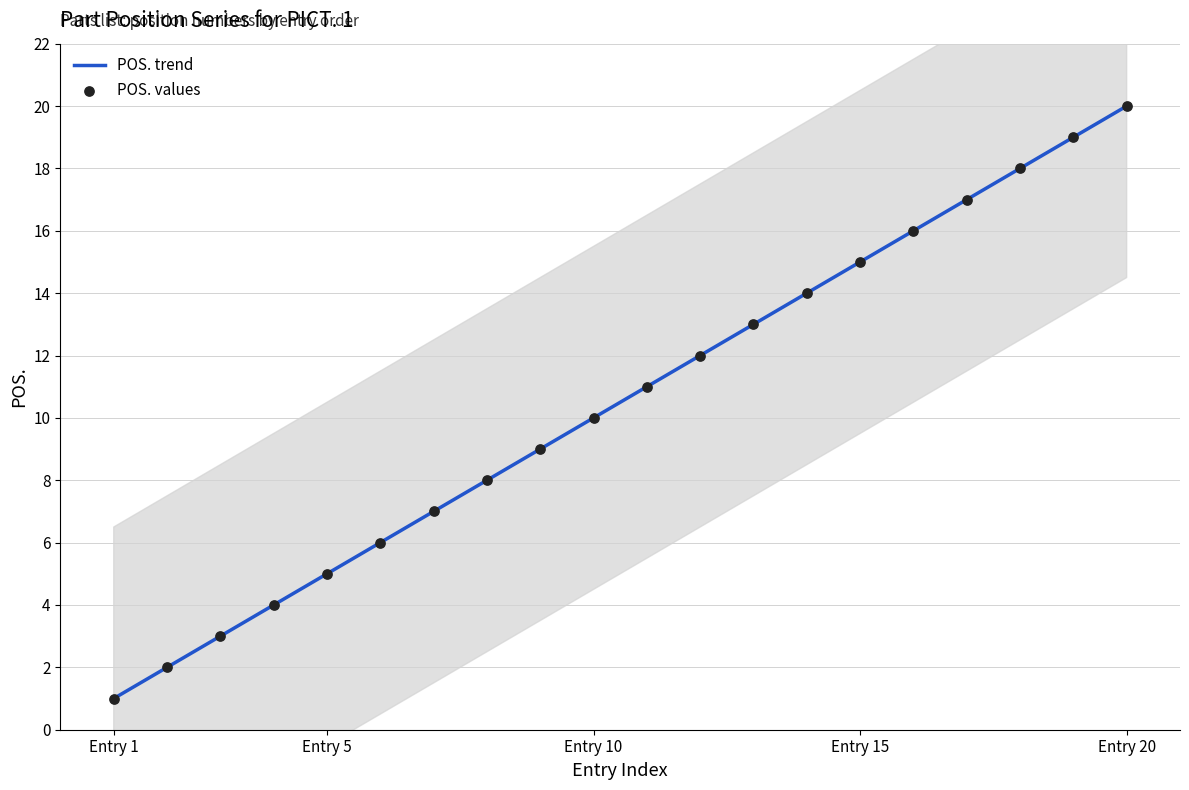

What is the ratio of the value at 7 to the value at 15?

0.5